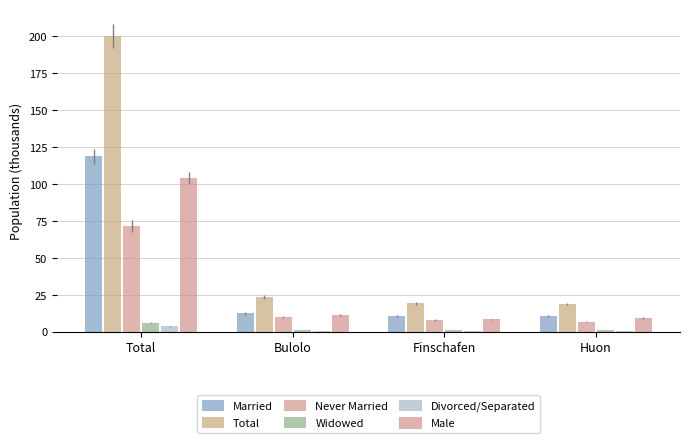

Which series has the largest range (max minus min)?

Total